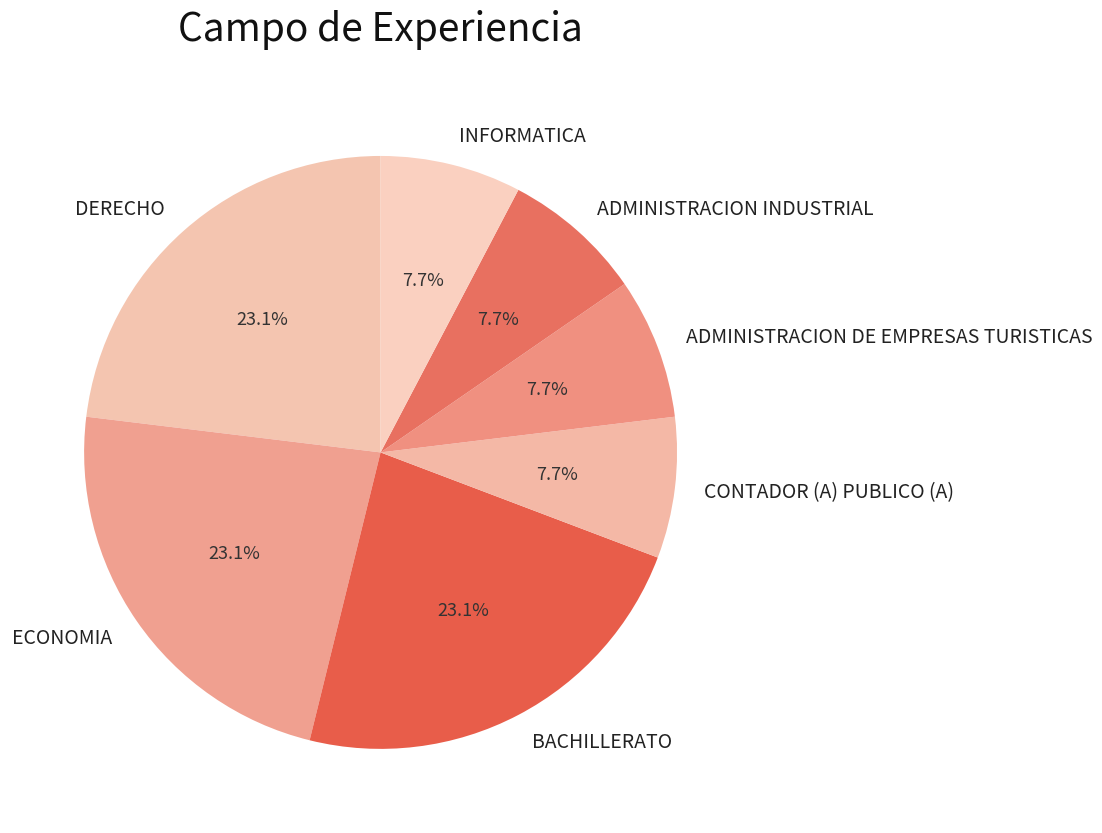

What is the ratio of the value at BACHILLERATO to the value at ADMINISTRACION DE EMPRESAS TURISTICAS?

3.0